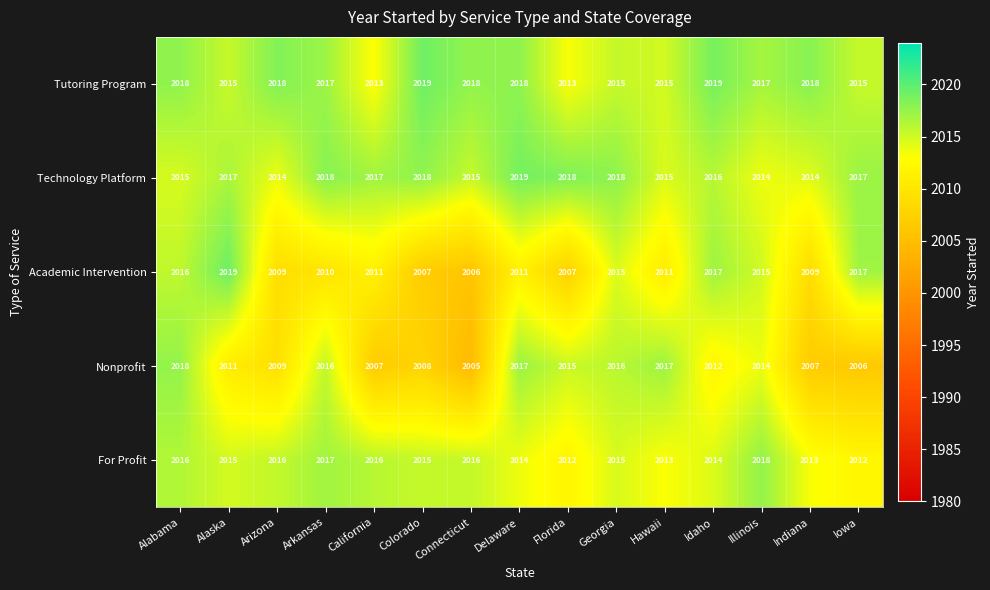

Which series changed the most between Alaska and Arkansas?

Academic Intervention